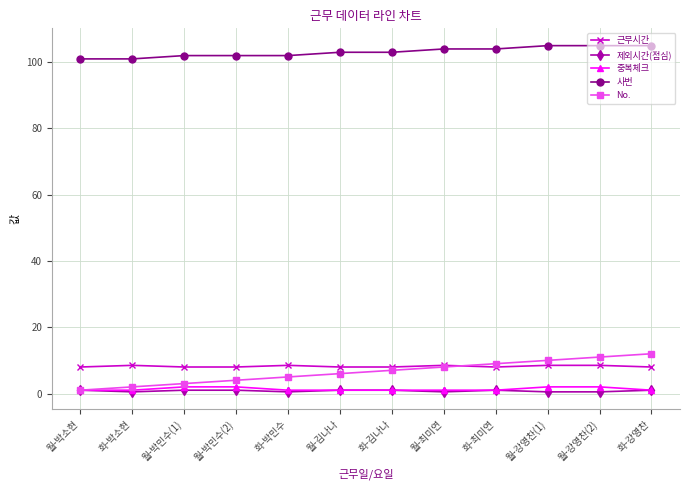

Which series has the largest range (max minus min)?

No.